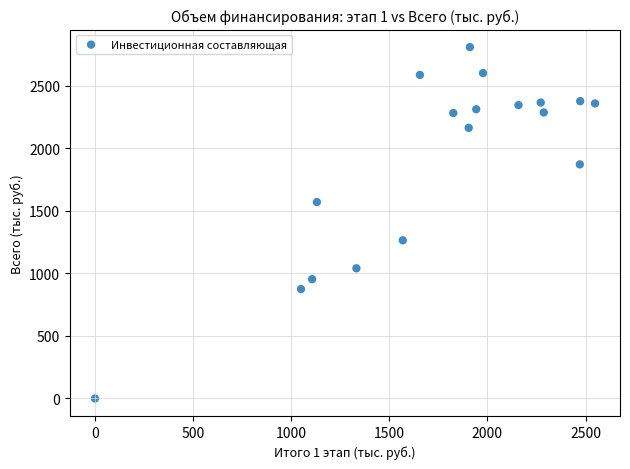

What is the range of X values (max minus min)?

2548.3